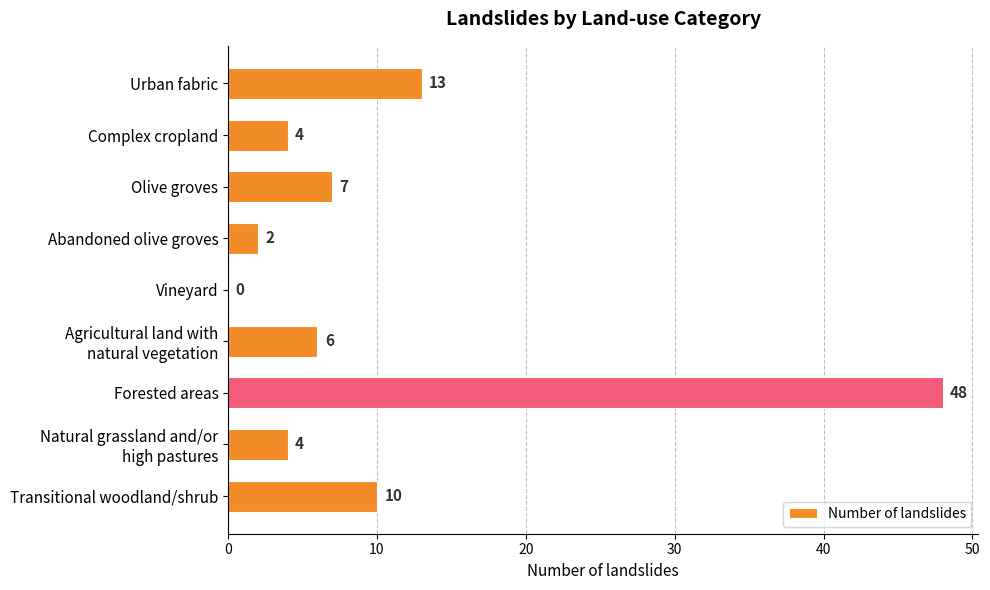

What is the ratio of the value at Olive groves to the value at Transitional woodland/shrub?

0.7